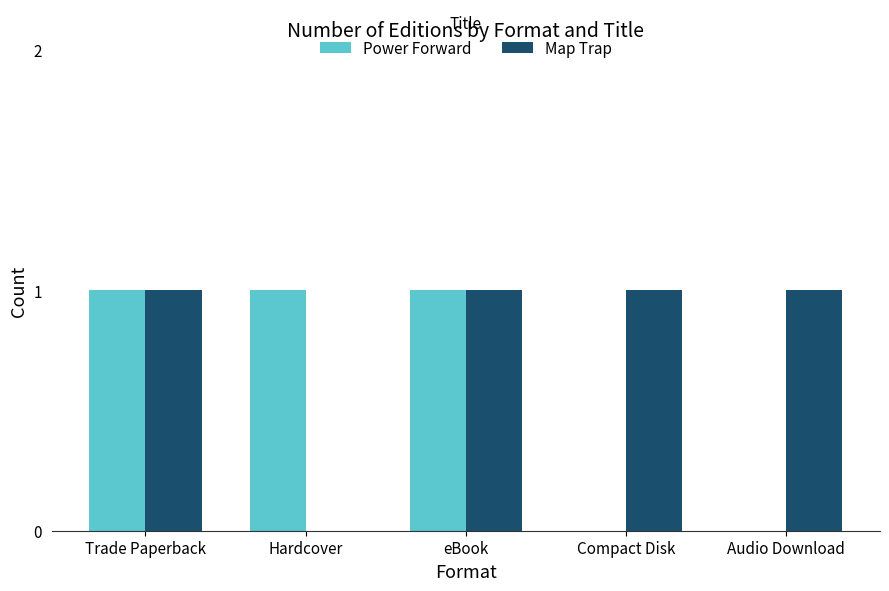

True or false: Power Forward has a value of 0 at eBook.

False